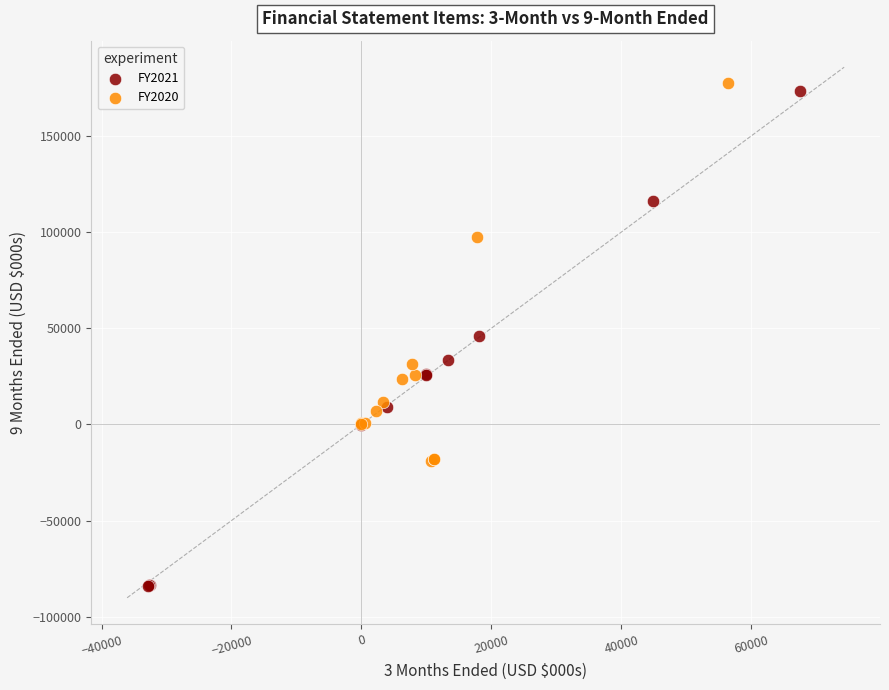

Which series contains the highest Y value?

FY2020